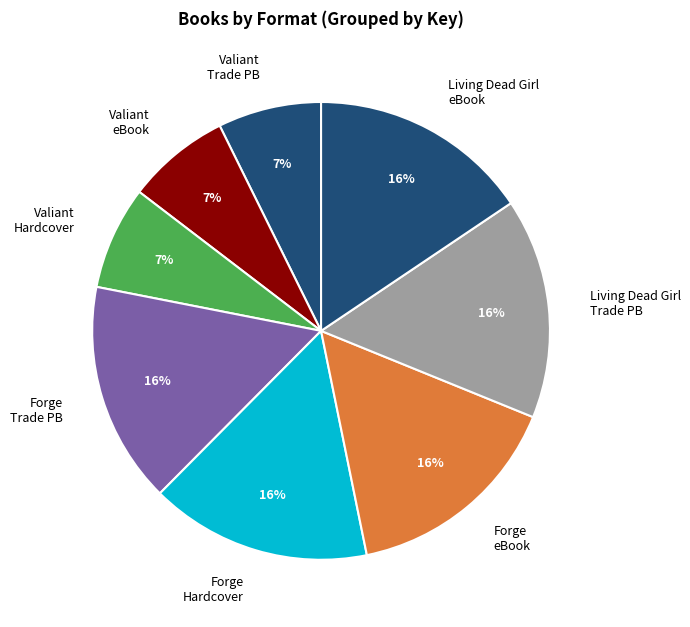

To the nearest percent, what is the combined percentage of Forge Trade PB and Valiant eBook?

23%